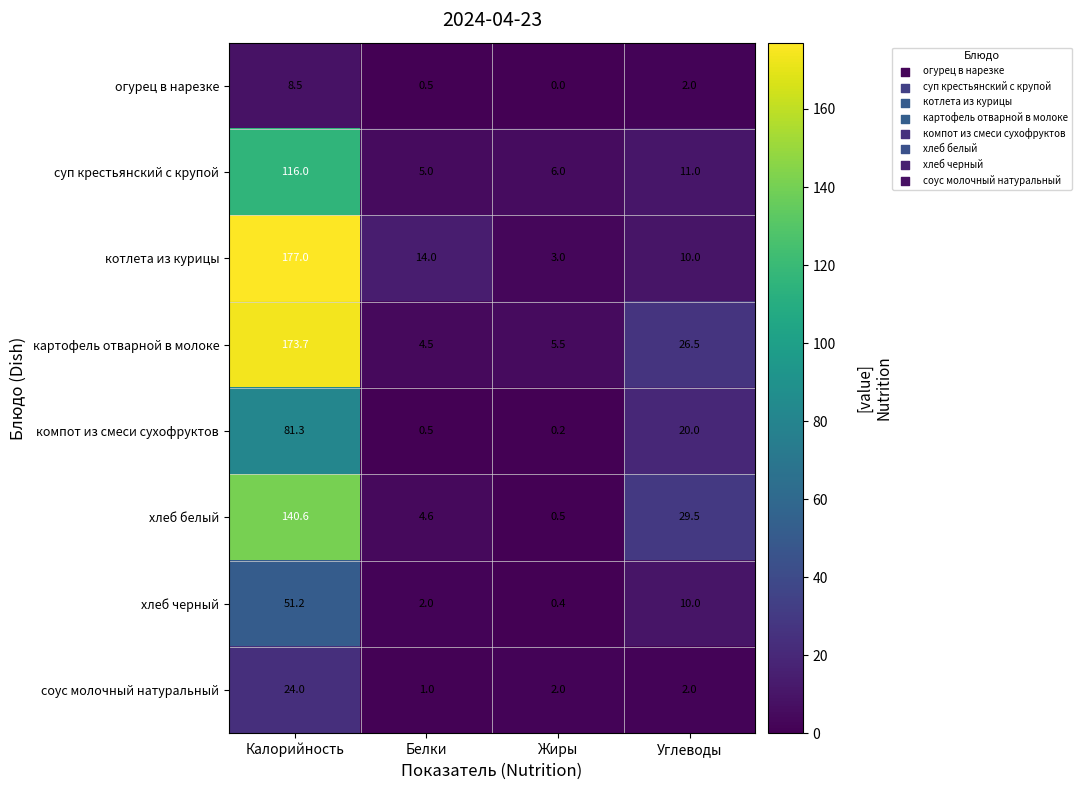

How many distinct data groups are displayed?

8